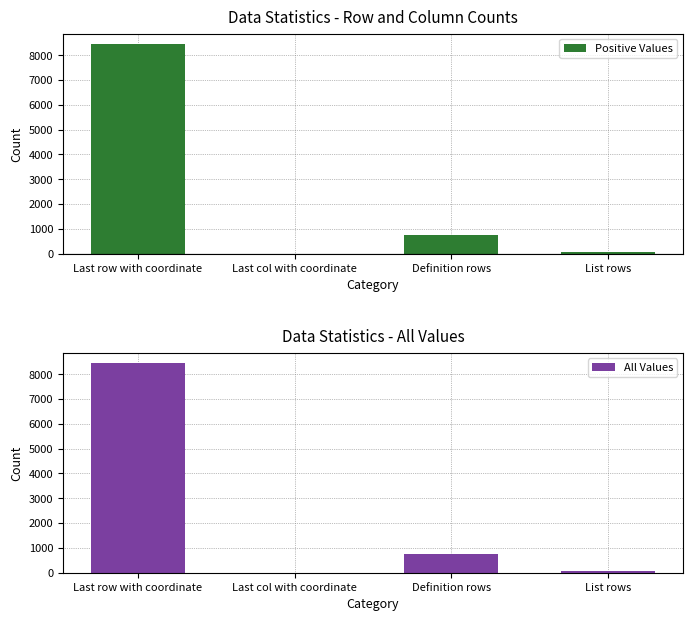

Between Definition rows and List rows, which series saw the biggest shift?

Positive Values